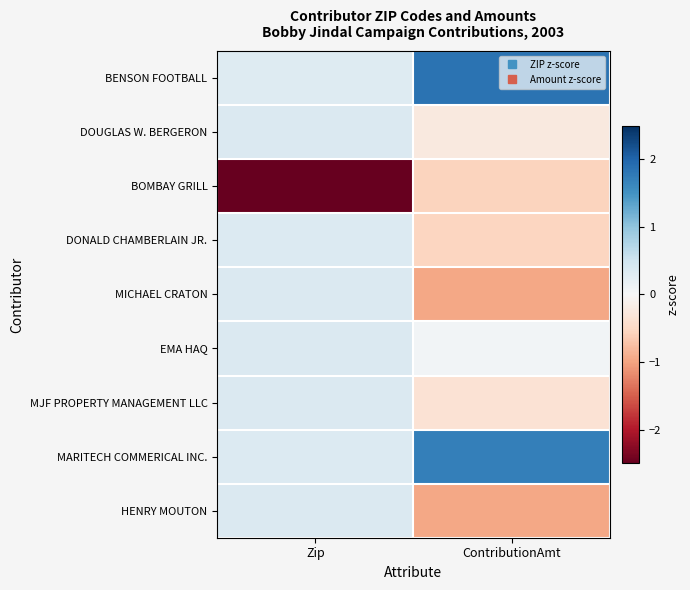

At how many categories does at least one series exceed 1?

1